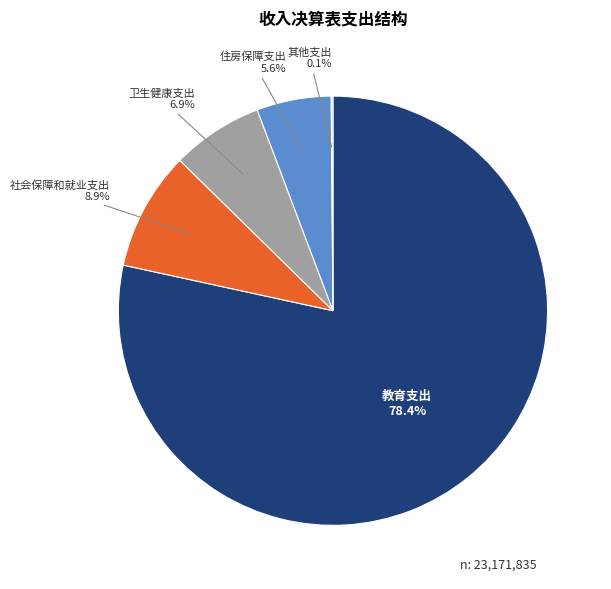

Approximately how many times larger is the value at 住房保障支出 compared to 卫生健康支出?

0.8